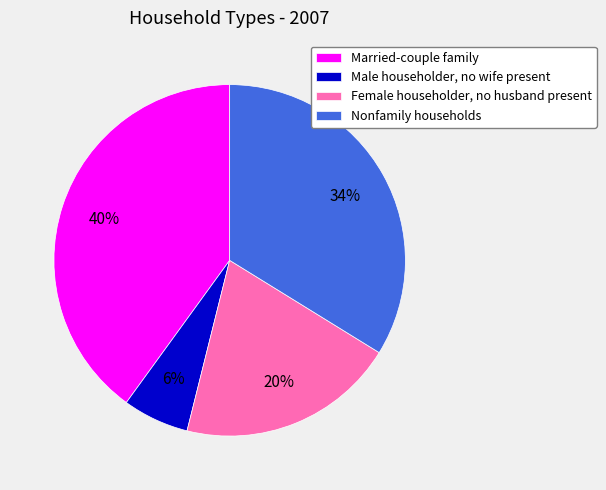

Does Nonfamily households represent more than half of the total?

No